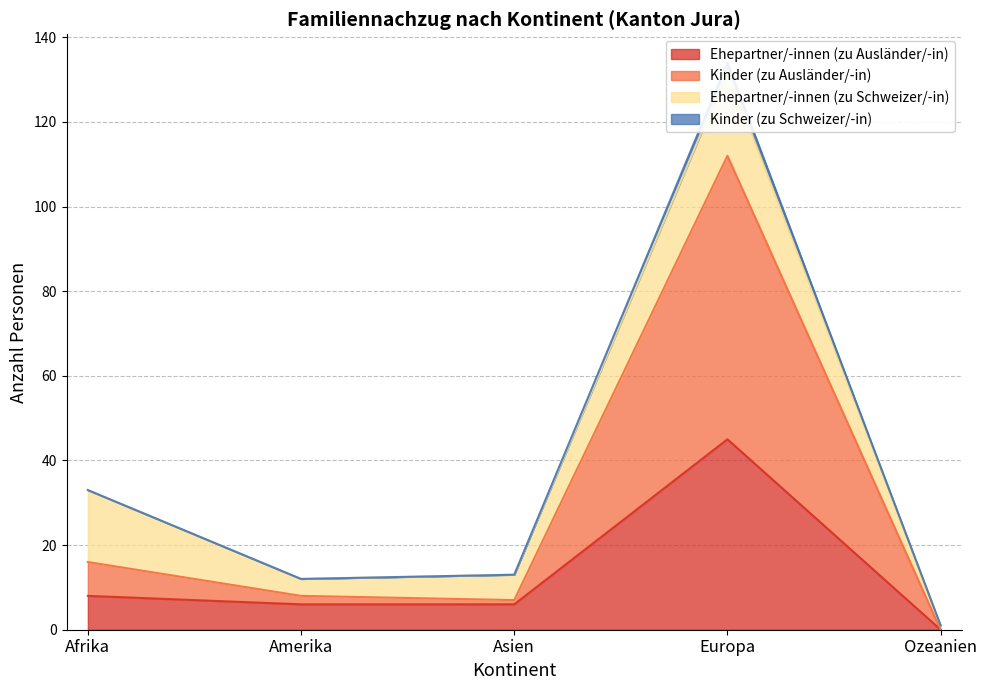

What is the average value of the Ehepartner/-innen (zu Ausländer/-in) series?

13